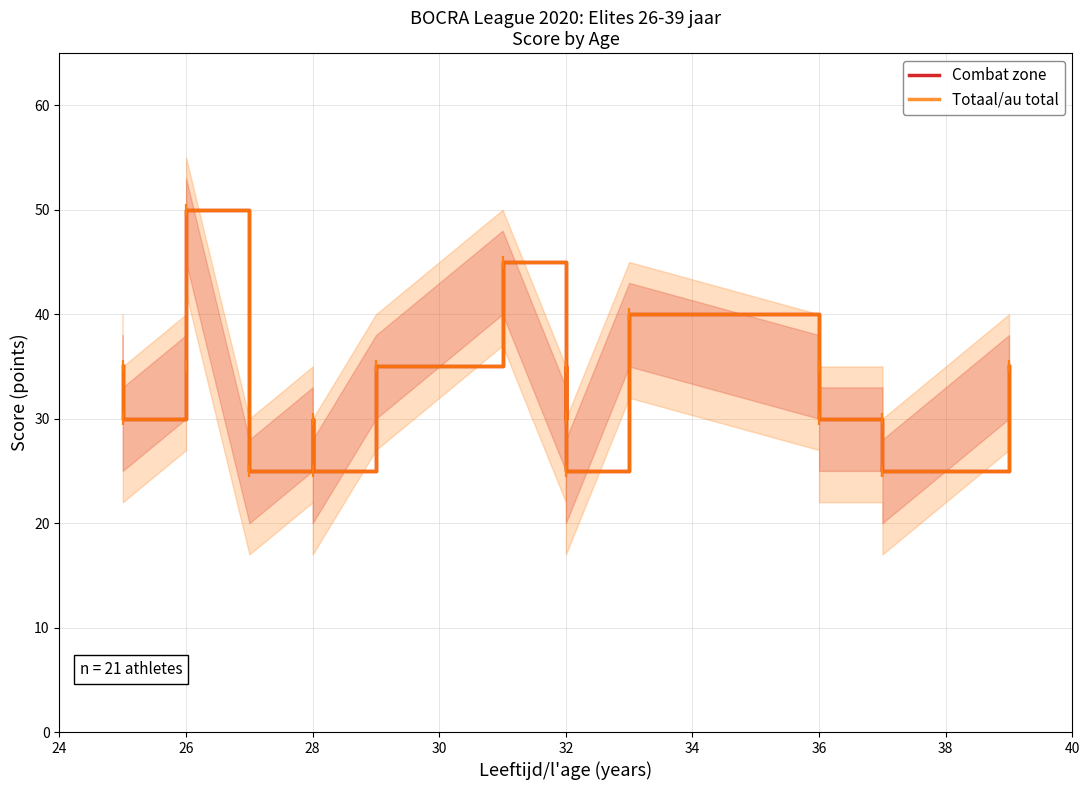

Which series has the widest spread of values?

Combat zone